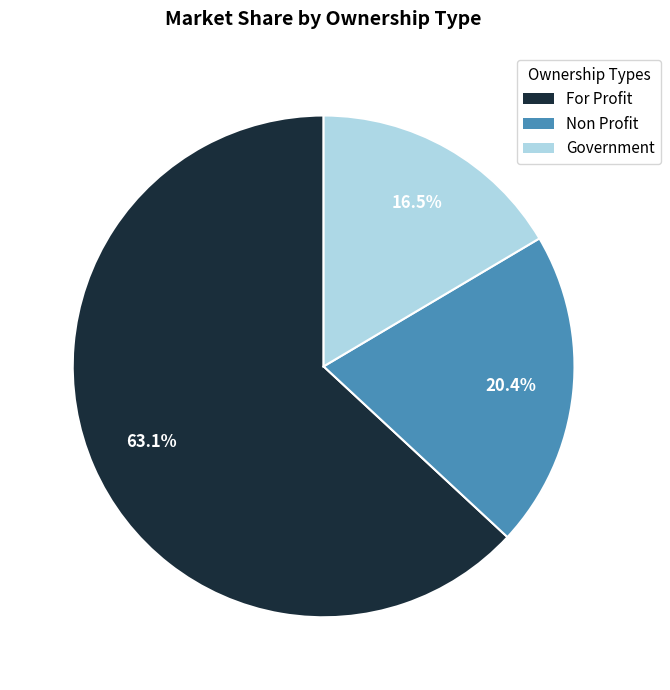

Is there a majority slice in this chart?

Yes